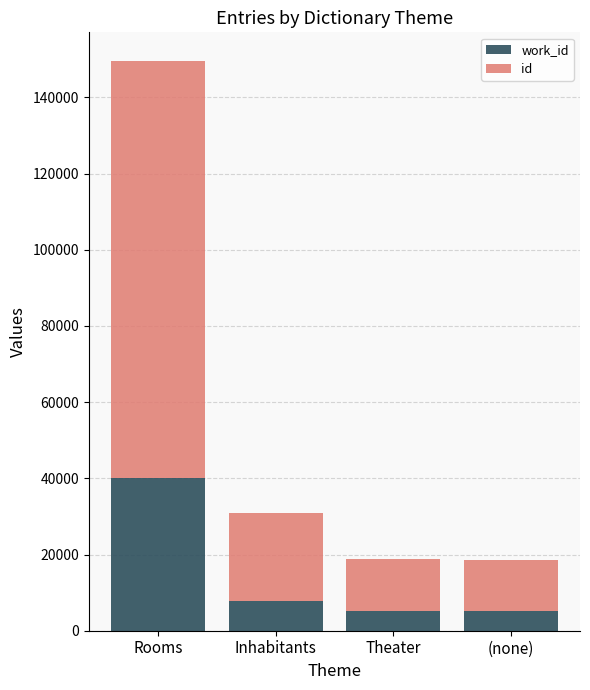

At which category is the sum across all series the highest?

Rooms